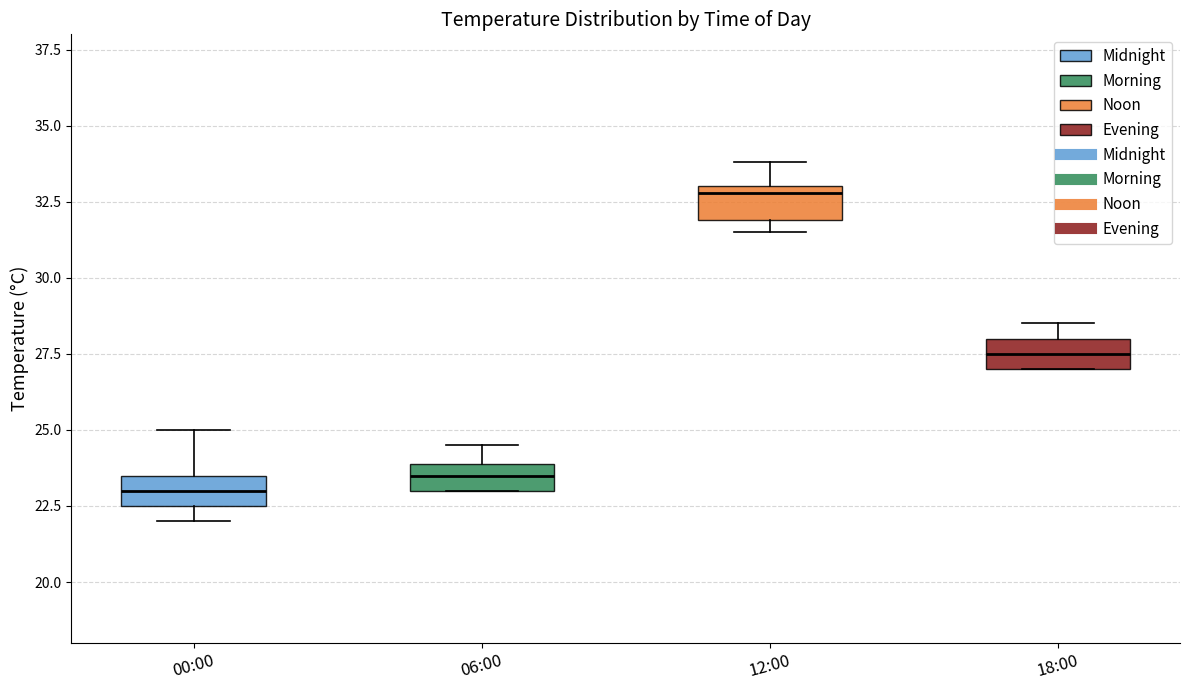

Where is the upper edge of the box for 06:00 on the y-axis? The values are not printed on the chart, so give them approximately, as read against the axis.

24.0